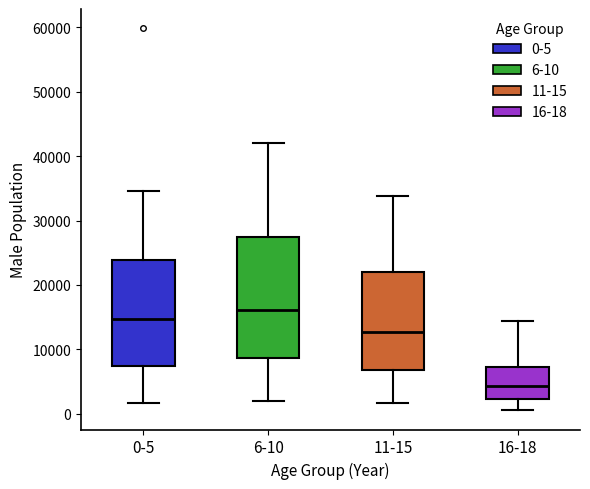

Which box is the tallest, from its lower edge to its upper edge?

6-10